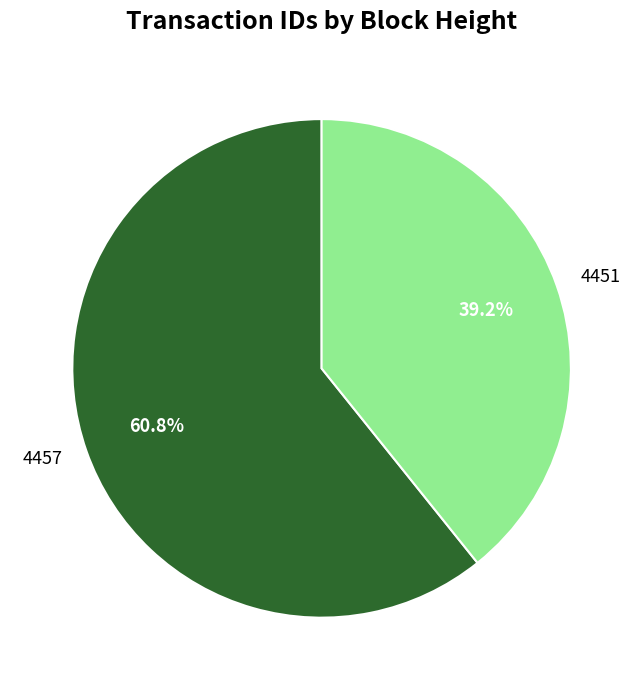

To the nearest percent, what portion does 4451 represent?

39%